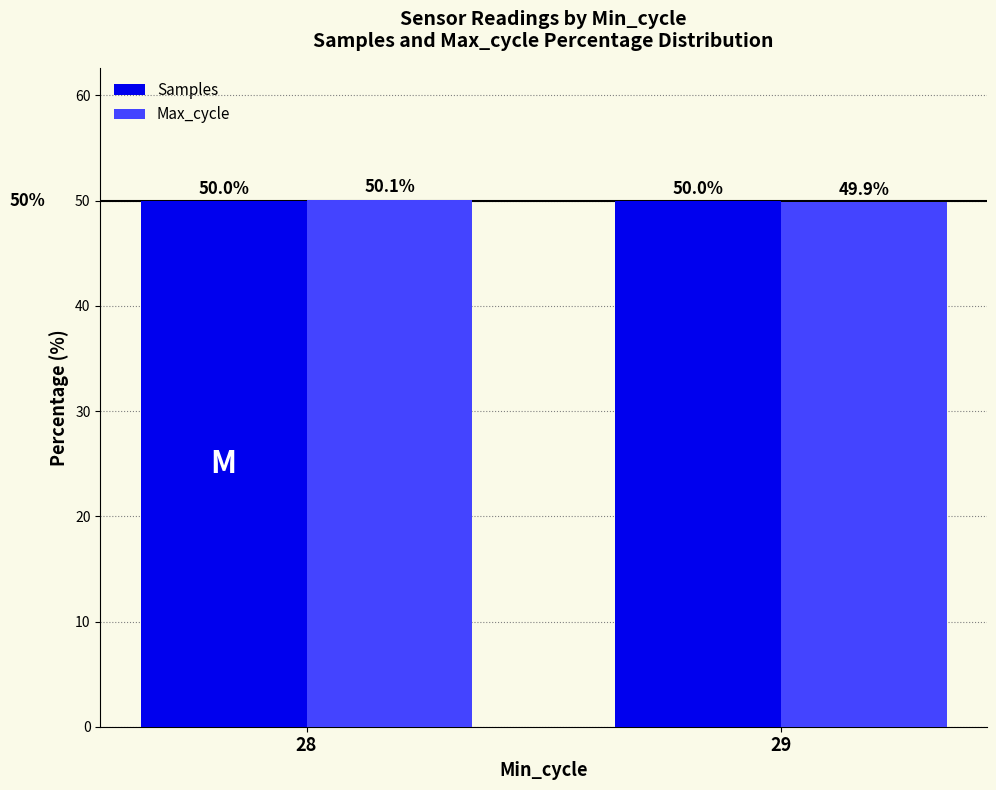

Reading right to left, what are all the values shown in this chart?

Samples: 50.0	50.0
Max_cycle: 49.9	50.1